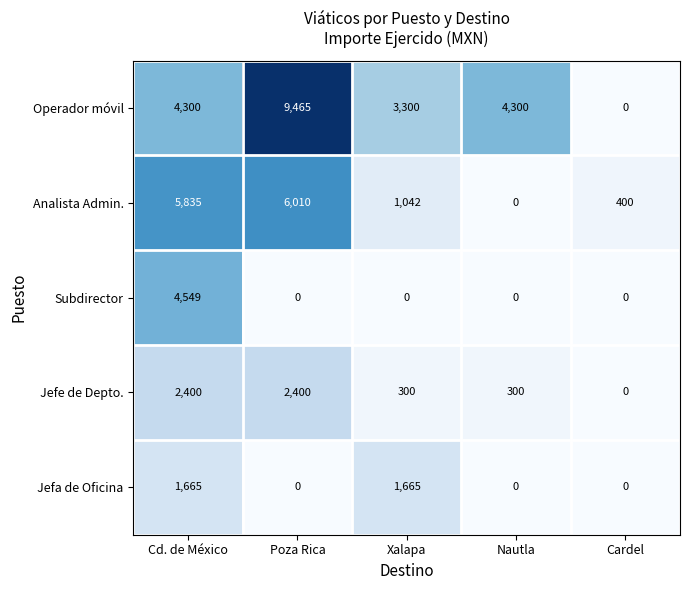

What is the difference between the highest and lowest values at Poza Rica?

9465